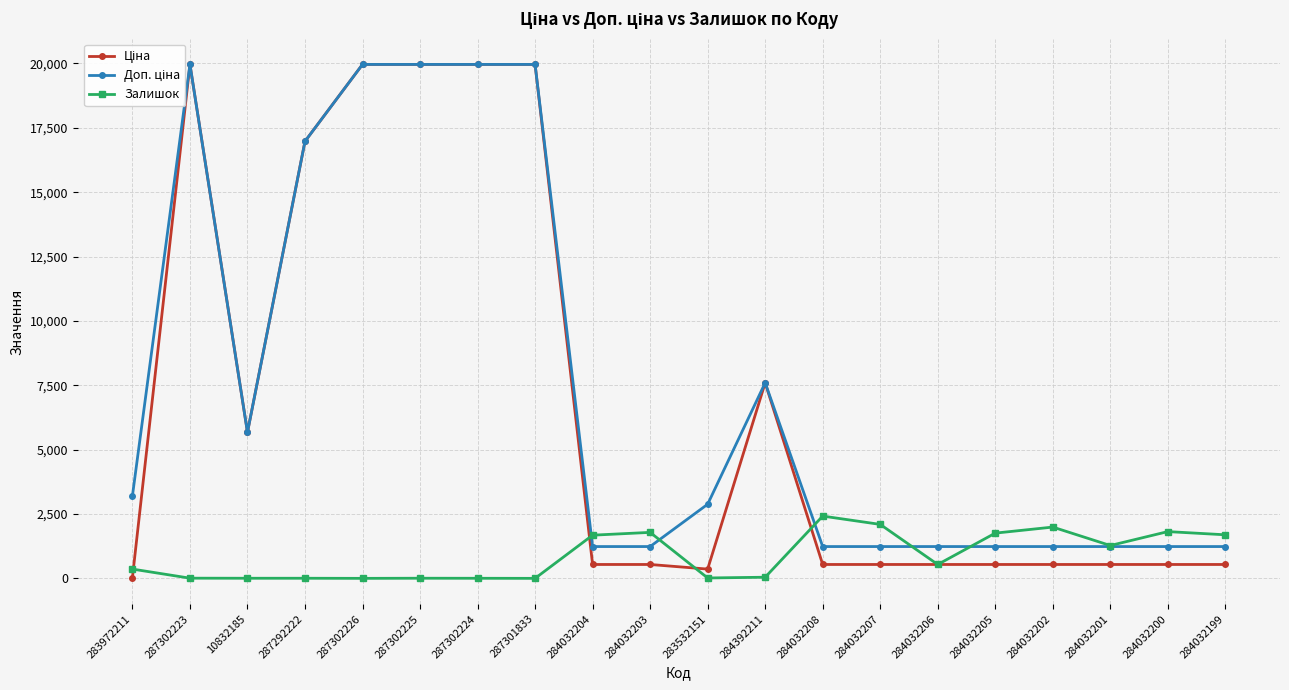

How many distinct data groups are displayed?

3